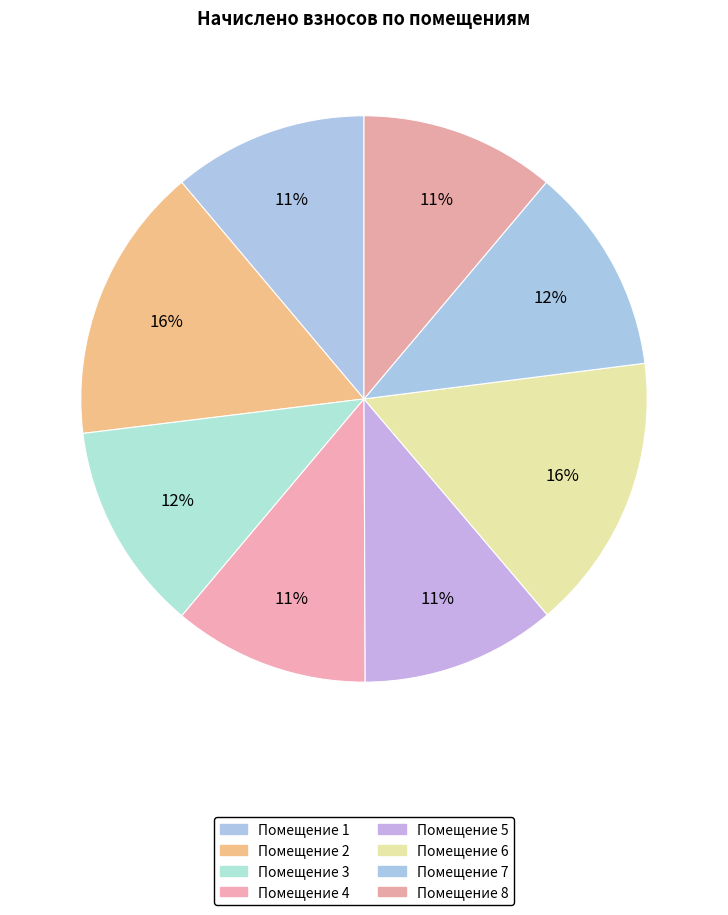

How many segments does this pie chart have?

8